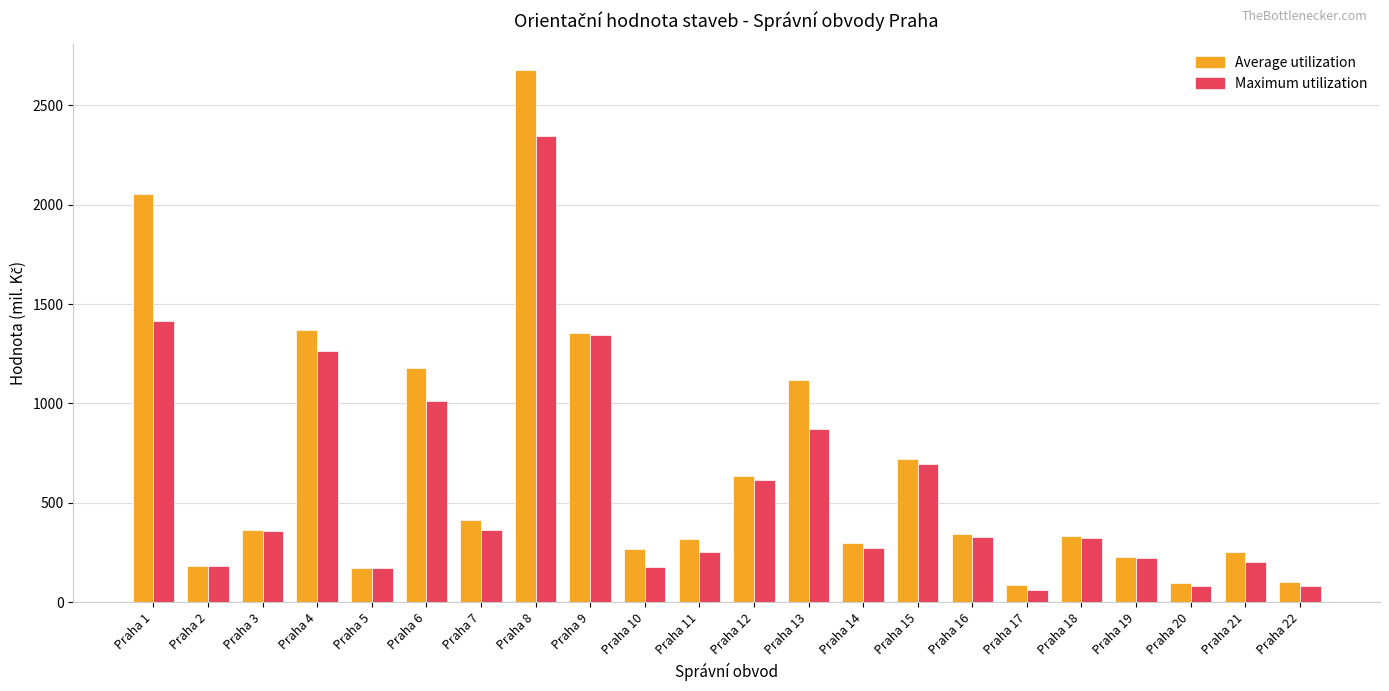

What is the sum of all Average utilization values?

14558